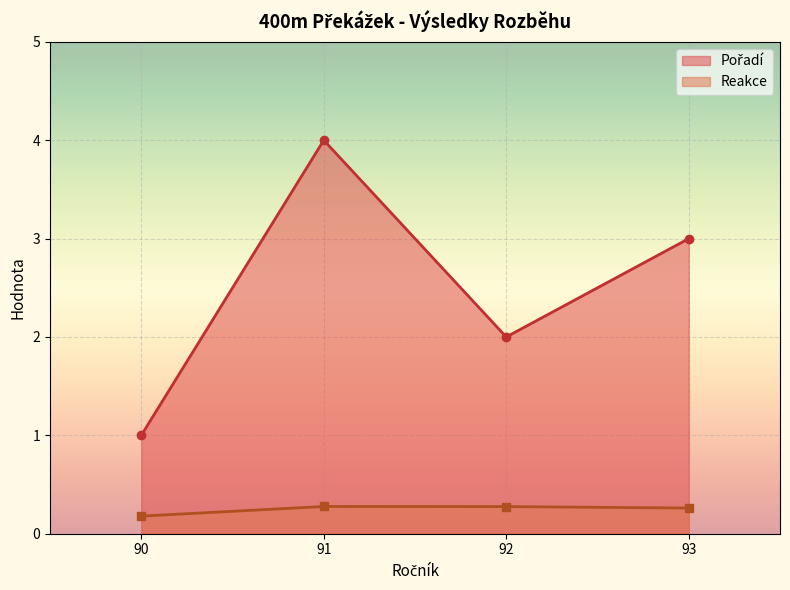

How many interior local peaks does the Reakce series have?

1